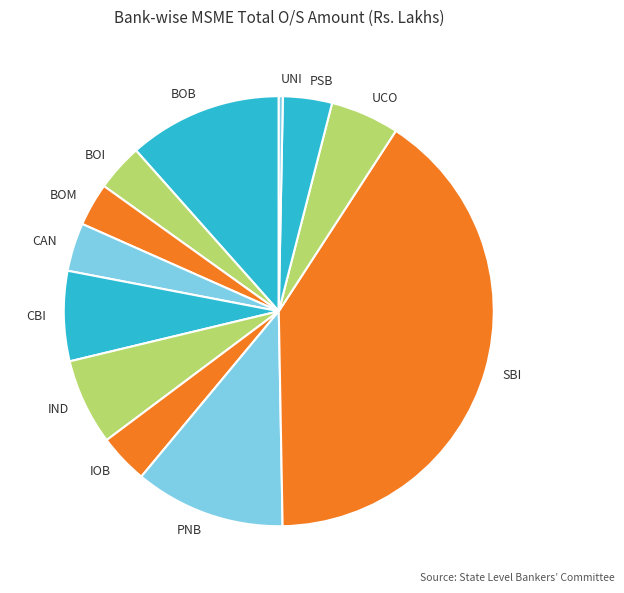

Count the number of slices in the pie.

12